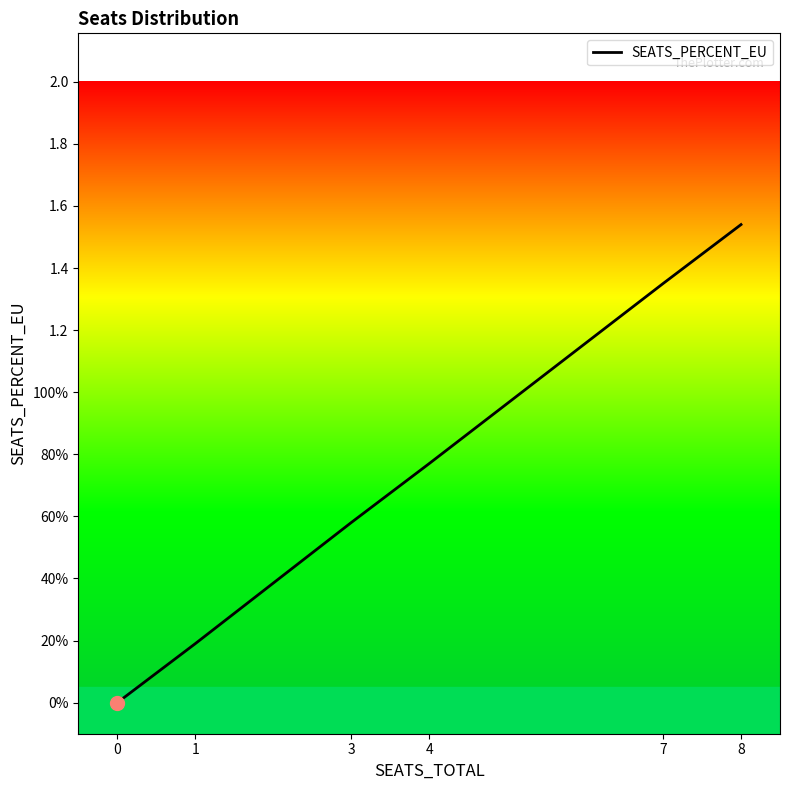

What is the value of the 7th point from the left?

0.8